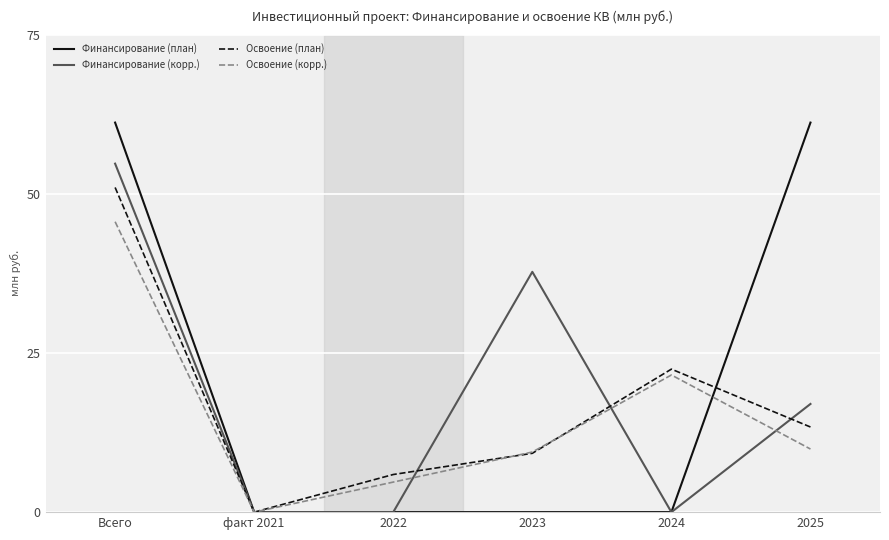

What position from the left is факт 2021?

2